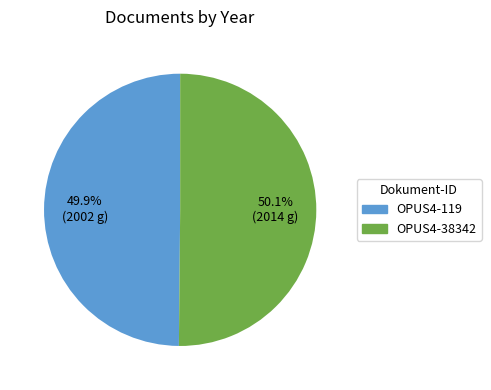

To the nearest percent, what portion does OPUS4-119 represent?

50%